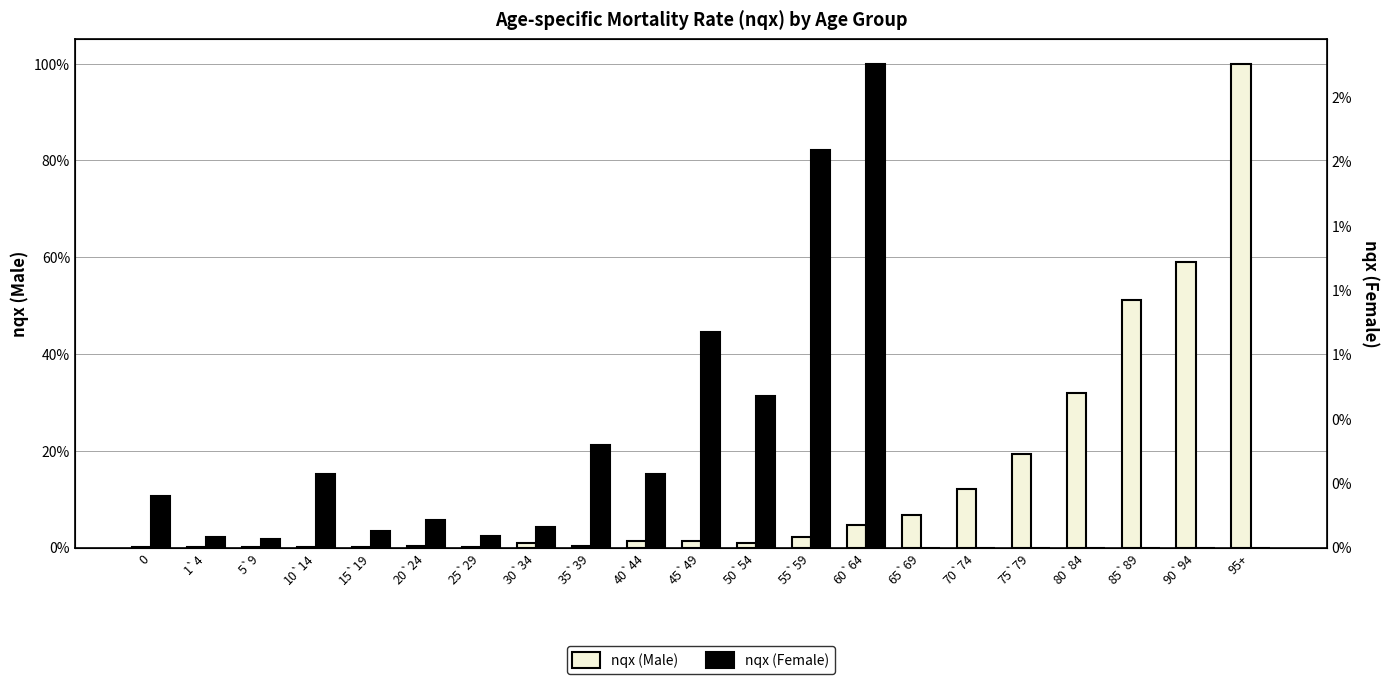

True or false: nqx (Female) has a value of 0.0 at 95+.

True